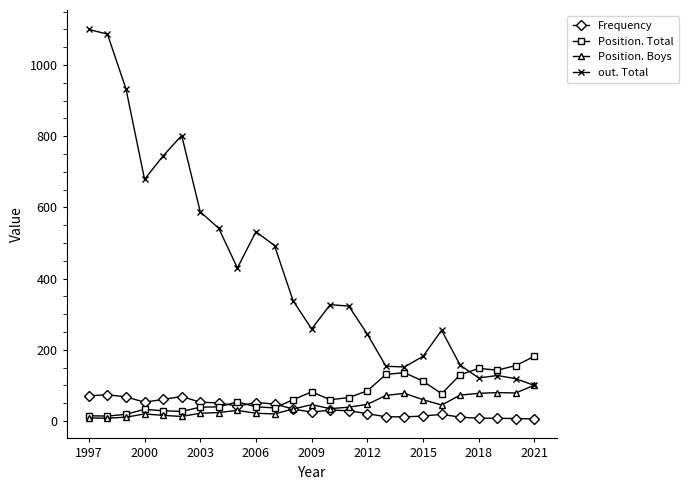

Which series has the widest spread of values?

out. Total